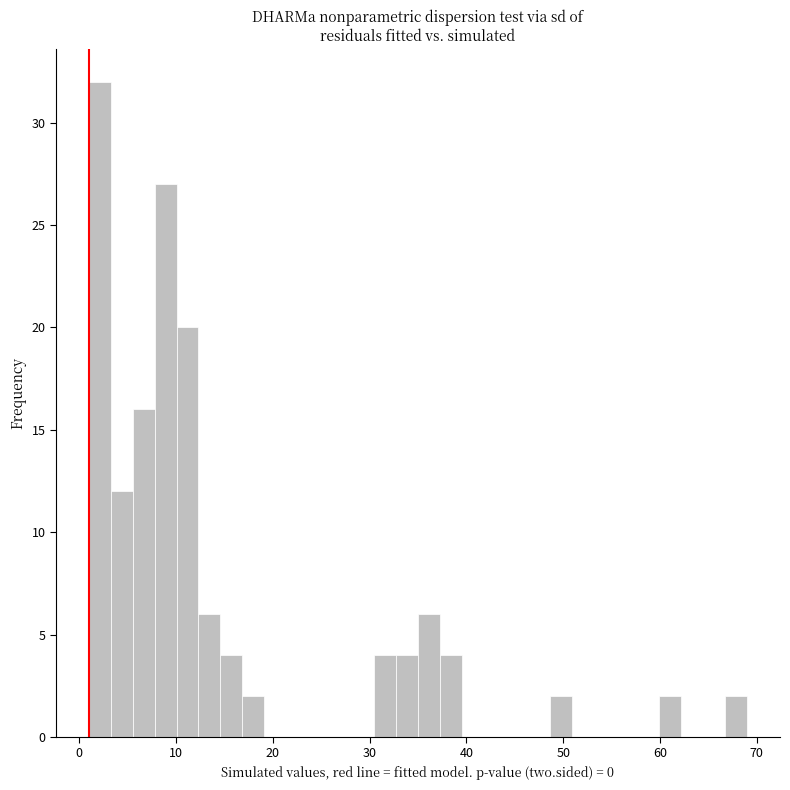

Around what value on the x-axis is the tallest bar? Give the approximate position of its centre, as read against the axis.

2